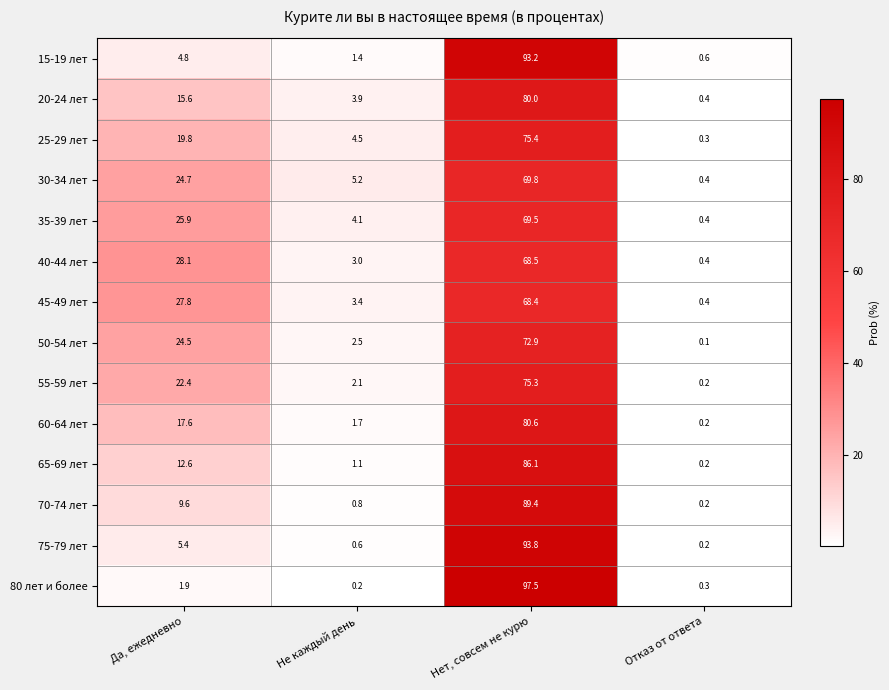

At Да, ежедневно, list the series in order from largest to smallest.

40-44 лет, 45-49 лет, 35-39 лет, 30-34 лет, 50-54 лет, 55-59 лет, 25-29 лет, 60-64 лет, 20-24 лет, 65-69 лет, 70-74 лет, 75-79 лет, 15-19 лет, 80 лет и более